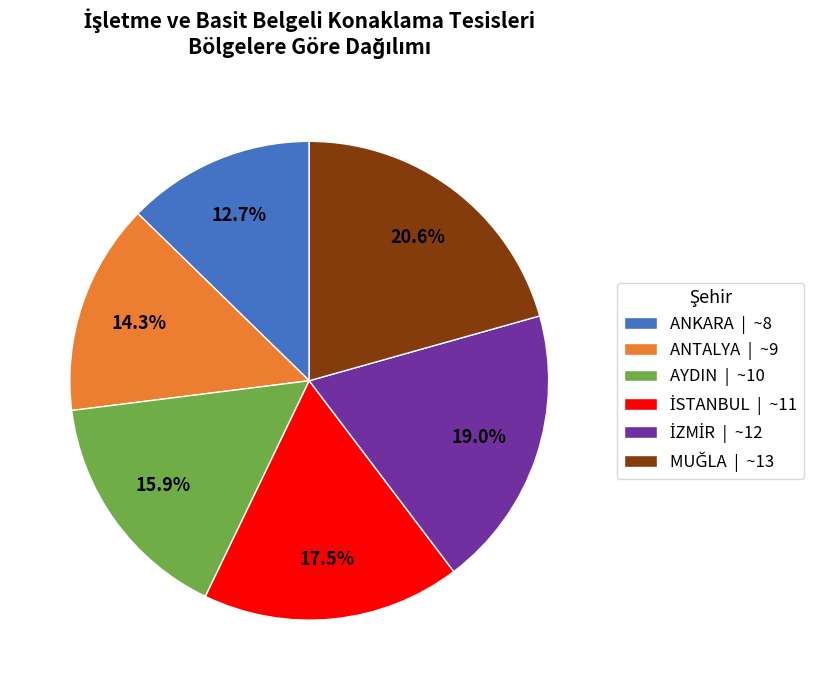

What portion of the pie excludes AYDIN | ~10?

84.1%